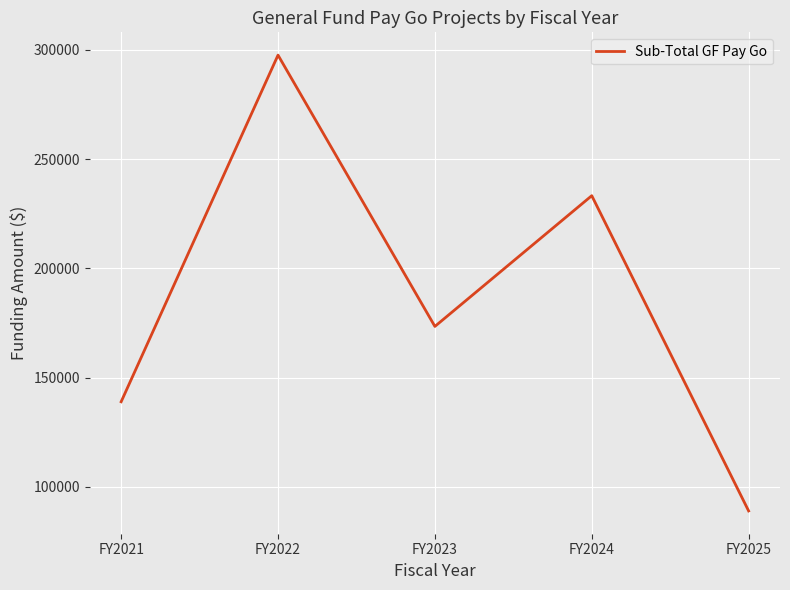

Where is the data nearest to the value 193255?

FY2023